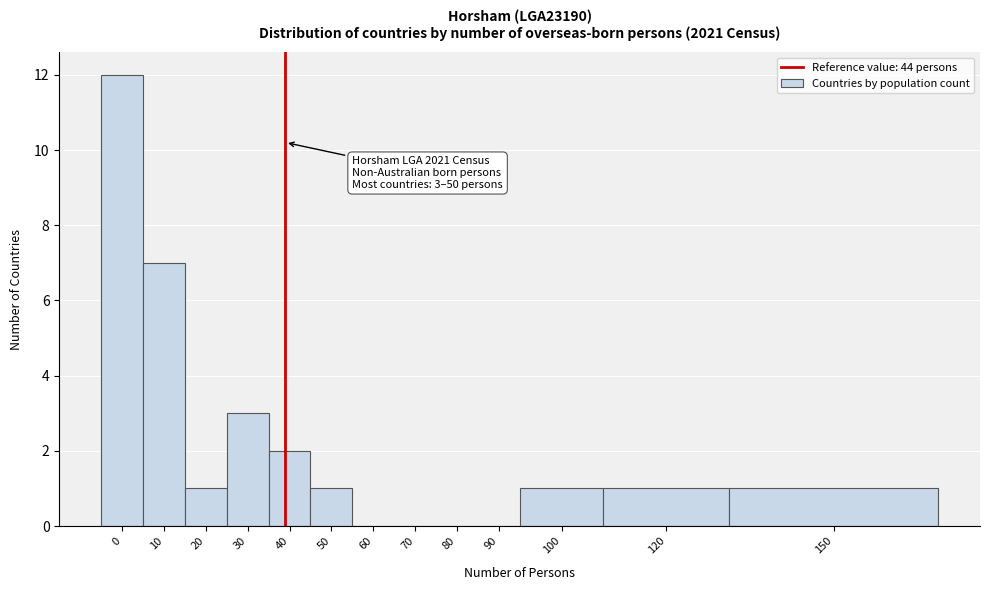

Reading left to right, extract all data points from this chart.

0=12	10=7	20=1	30=3	40=2	50=1	60=0	70=0	80=0	90=0	100=1	120=1	150=1